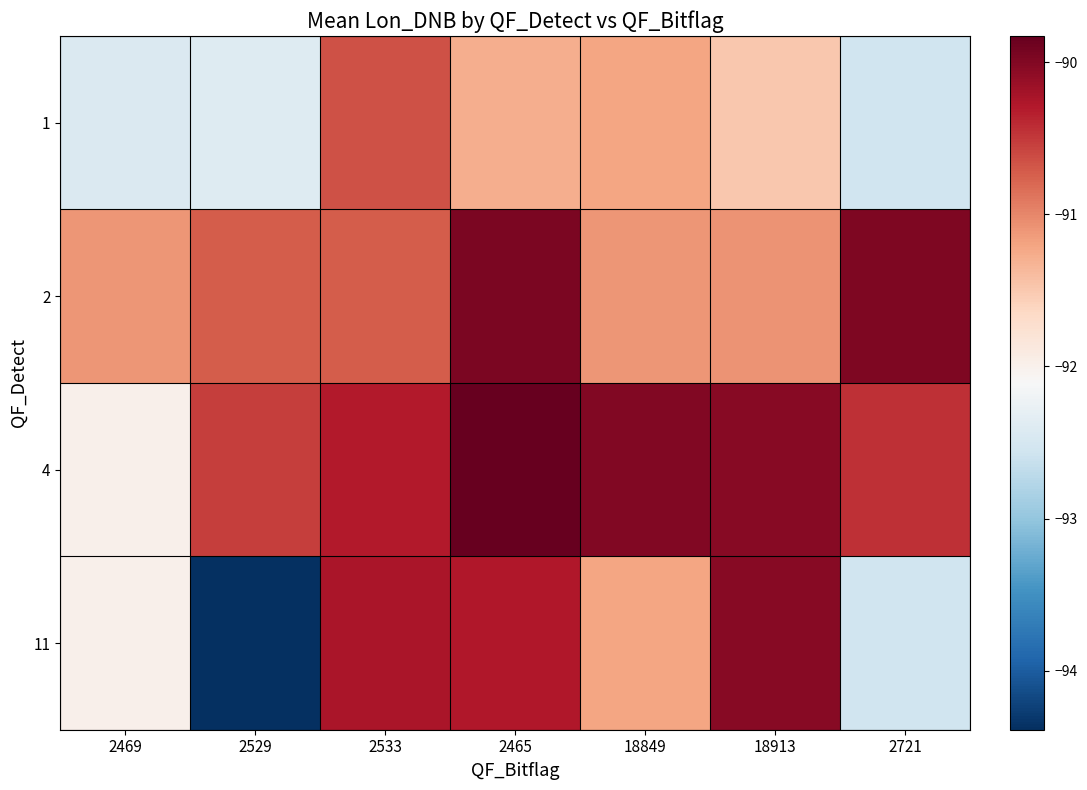

Which category has the highest value across all series?

2465